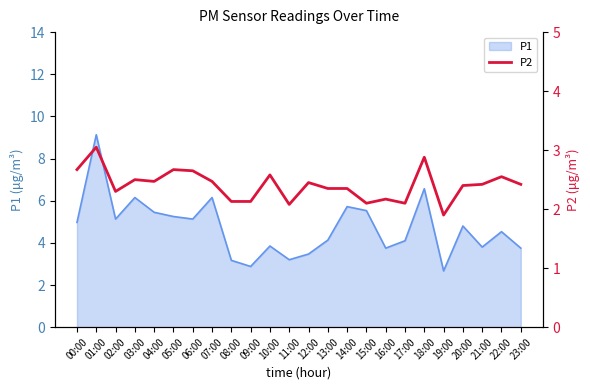

Is it true that the value at 06:00 is 1.5?

False